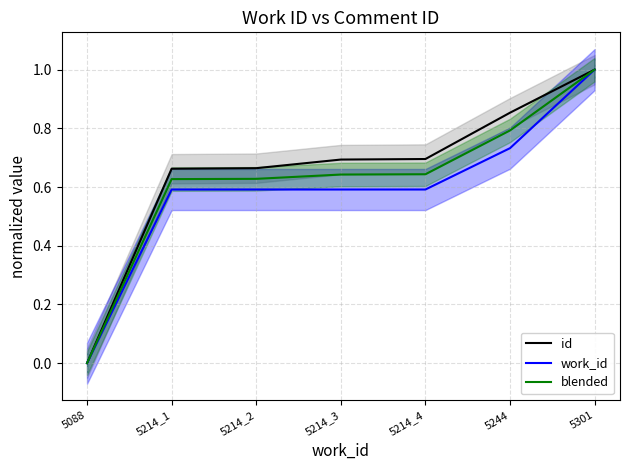

What is the total value across all series at 5214_4?

1.9